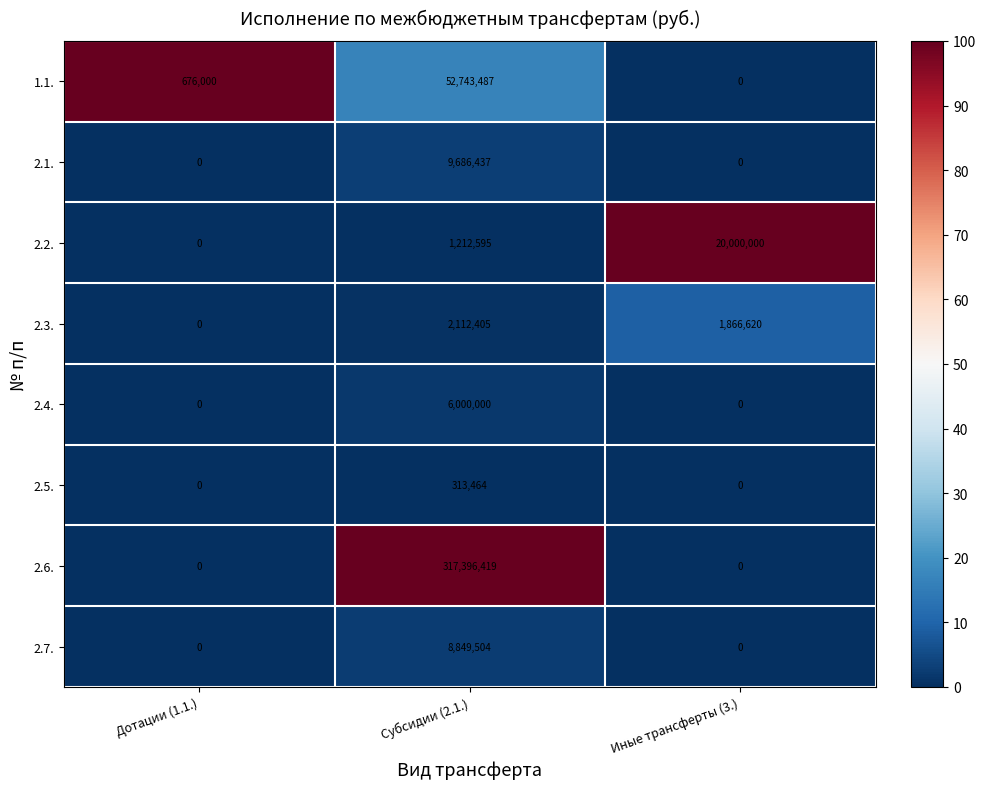

At which label does 2.2. reach its minimum?

Дотации (1.1.)